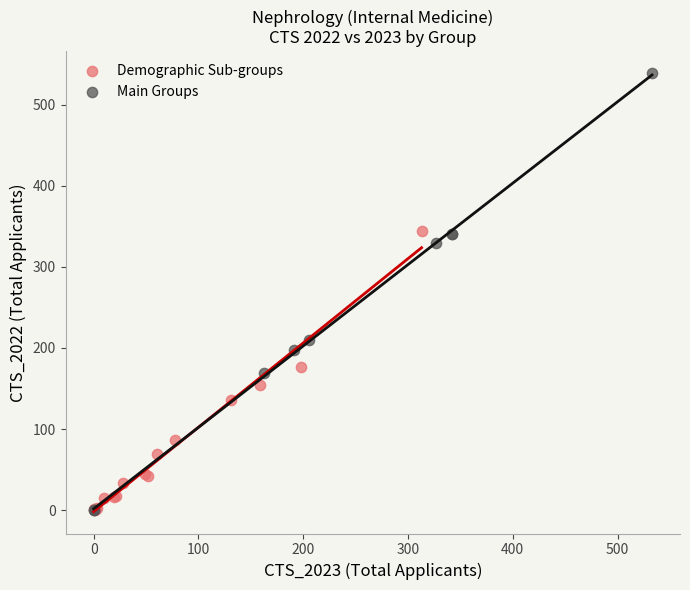

Which series has the widest spread of Y values?

Main Groups